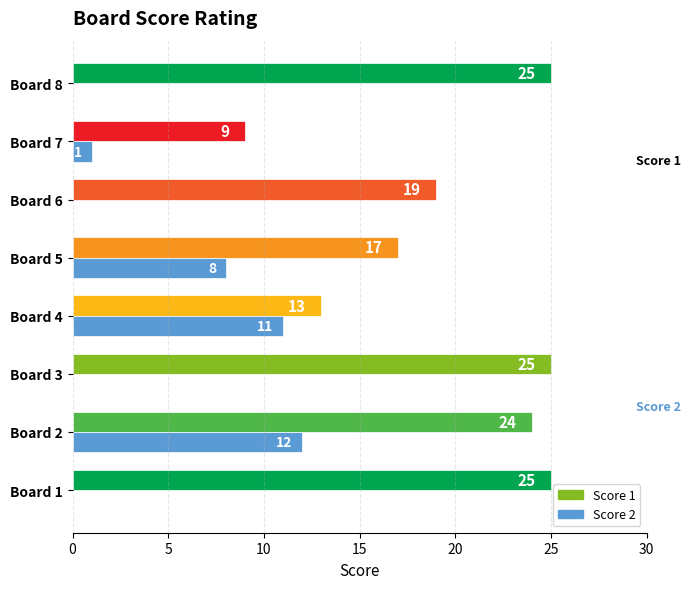

True or false: the data shows 1 at Board 7.

False